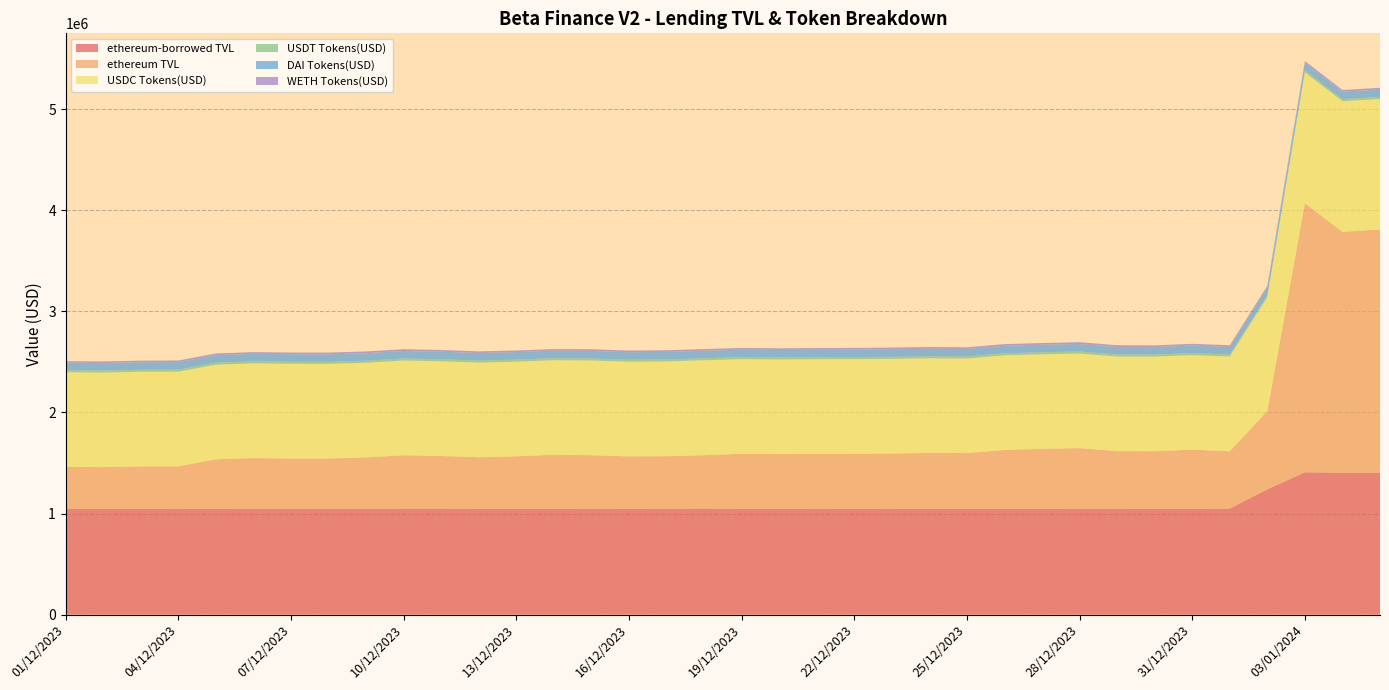

Reading left to right, what are all the values shown in this chart?

ethereum-borrowed TVL: 01/12/2023=1045922.0	02/12/2023=1045341.9	03/12/2023=1046346.0	04/12/2023=1047850.1	05/12/2023=1046494.9	06/12/2023=1048748.5	07/12/2023=1048055.1	08/12/2023=1048019.4	09/12/2023=1048146.7	10/12/2023=1048990.8	11/12/2023=1049065.4	12/12/2023=1047141.9	13/12/2023=1046793.3	14/12/2023=1046207.7	15/12/2023=1048698.4	16/12/2023=1046976.1	17/12/2023=1048121.8	18/12/2023=1049687.3	19/12/2023=1047019.1	20/12/2023=1046610.6	21/12/2023=1047851.1	22/12/2023=1046955.3	23/12/2023=1047808.8	24/12/2023=1046726.4	25/12/2023=1046354.5	26/12/2023=1047367.6	27/12/2023=1046929.2	28/12/2023=1047932.0	29/12/2023=1047689.1	30/12/2023=1047256.3	31/12/2023=1046684.1	01/01/2024=1048418.7	02/01/2024=1239238.9	03/01/2024=1407405.9	04/01/2024=1403732.5	05/01/2024=1401688.8
ethereum TVL: 01/12/2023=415151.6	02/12/2023=413608.5	03/12/2023=419545.3	04/12/2023=418088.1	05/12/2023=490009.8	06/12/2023=499151.7	07/12/2023=495853.3	08/12/2023=496022.5	09/12/2023=506862.6	10/12/2023=527160.9	11/12/2023=519713.4	12/12/2023=509603.7	13/12/2023=519174.5	14/12/2023=534714.2	15/12/2023=527786.8	16/12/2023=517970.9	17/12/2023=518882.2	18/12/2023=527209.6	19/12/2023=543651.8	20/12/2023=540749.1	21/12/2023=541146.6	22/12/2023=544429.2	23/12/2023=545625.5	24/12/2023=553589.2	25/12/2023=551351.2	26/12/2023=581097.2	27/12/2023=592379.5	28/12/2023=598832.5	29/12/2023=569124.2	30/12/2023=568602.4	31/12/2023=585136.6	01/01/2024=567462.8	02/01/2024=774469.3	03/01/2024=2661276.2	04/01/2024=2382239.0	05/01/2024=2408142.5
USDC Tokens(USD): 01/12/2023=935856.8	02/12/2023=935338.2	03/12/2023=935837.1	04/12/2023=936960.4	05/12/2023=935570.4	06/12/2023=936960.4	07/12/2023=936960.4	08/12/2023=935931.7	09/12/2023=936024.3	10/12/2023=936960.4	11/12/2023=936960.4	12/12/2023=936024.3	13/12/2023=936024.3	14/12/2023=935006.9	15/12/2023=936960.4	16/12/2023=936024.3	17/12/2023=936960.4	18/12/2023=938832.4	19/12/2023=936024.3	20/12/2023=935804.4	21/12/2023=936960.4	22/12/2023=935794.1	23/12/2023=936024.3	24/12/2023=935082.7	25/12/2023=935170.7	26/12/2023=936024.3	27/12/2023=935891.4	28/12/2023=935408.4	29/12/2023=935721.1	30/12/2023=935684.6	31/12/2023=935174.4	01/01/2024=936960.4	02/01/2024=1127072.8	03/01/2024=1295175.6	04/01/2024=1292590.4	05/01/2024=1290188.8
USDT Tokens(USD): 01/12/2023=20503.4	02/12/2023=20503.4	03/12/2023=20498.6	04/12/2023=20523.9	05/12/2023=20489.7	06/12/2023=20523.9	07/12/2023=20523.9	08/12/2023=20503.4	09/12/2023=20502.9	10/12/2023=20503.4	11/12/2023=20503.4	12/12/2023=20503.4	13/12/2023=20492.3	14/12/2023=20501.2	15/12/2023=20503.4	16/12/2023=20484.1	17/12/2023=20495.2	18/12/2023=20503.4	19/12/2023=20486.4	20/12/2023=20503.4	21/12/2023=20523.9	22/12/2023=20503.4	23/12/2023=20523.9	24/12/2023=20503.4	25/12/2023=20496.3	26/12/2023=20491.9	27/12/2023=20495.0	28/12/2023=20503.4	29/12/2023=20523.9	30/12/2023=20497.8	31/12/2023=20503.4	01/01/2024=20503.4	02/01/2024=20495.5	03/01/2024=20615.5	04/01/2024=20594.9	05/01/2024=20594.9
DAI Tokens(USD): 01/12/2023=73883.8	02/12/2023=73832.7	03/12/2023=73783.4	04/12/2023=73918.7	05/12/2023=73679.5	06/12/2023=73992.6	07/12/2023=73825.5	08/12/2023=73853.2	09/12/2023=73881.6	10/12/2023=73918.7	11/12/2023=73992.6	12/12/2023=73909.6	13/12/2023=73812.7	14/12/2023=73769.0	15/12/2023=73807.7	16/12/2023=73783.0	17/12/2023=73918.7	18/12/2023=73820.3	19/12/2023=73812.2	20/12/2023=73878.9	21/12/2023=73916.0	22/12/2023=73882.4	23/12/2023=73812.9	24/12/2023=73831.9	25/12/2023=73728.2	26/12/2023=73815.4	27/12/2023=73829.0	28/12/2023=73730.4	29/12/2023=73803.6	30/12/2023=73841.7	31/12/2023=73795.3	01/01/2024=73864.8	02/01/2024=73849.3	03/01/2024=73918.7	04/01/2024=73992.6	05/01/2024=73896.3
WETH Tokens(USD): 01/12/2023=15667.3	02/12/2023=15656.8	03/12/2023=16215.7	04/12/2023=16435.8	05/12/2023=16743.8	06/12/2023=17259.7	07/12/2023=16733.8	08/12/2023=17718.9	09/12/2023=17725.6	10/12/2023=17596.2	11/12/2023=17591.7	12/12/2023=16686.9	13/12/2023=16446.4	14/12/2023=16912.8	15/12/2023=17408.8	16/12/2023=16666.9	17/12/2023=16729.8	18/12/2023=16513.6	19/12/2023=16678.5	20/12/2023=16406.4	21/12/2023=16433.3	22/12/2023=16757.7	23/12/2023=17429.3	24/12/2023=17290.3	25/12/2023=16941.4	26/12/2023=17018.0	27/12/2023=16696.0	28/12/2023=18271.0	29/12/2023=17622.1	30/12/2023=17214.2	31/12/2023=17192.9	01/01/2024=17072.1	02/01/2024=17802.9	03/01/2024=17677.6	04/01/2024=16536.8	05/01/2024=16990.8